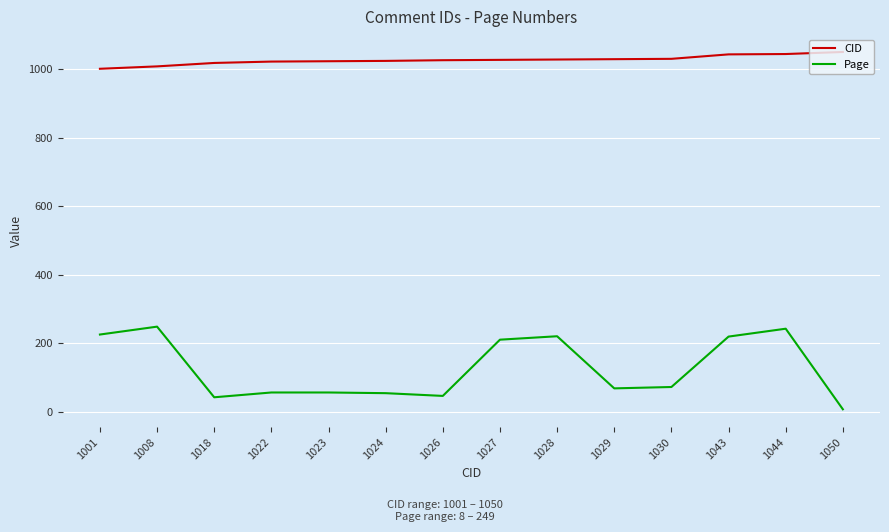

True or false: CID and Page cross at least once.

False